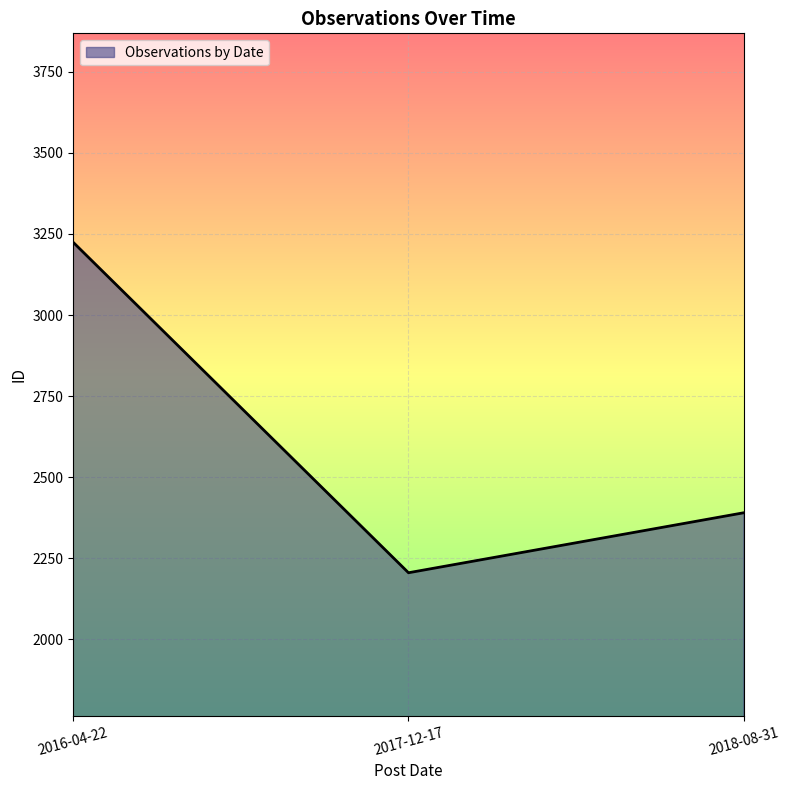

How many lines are shown in the chart?

1